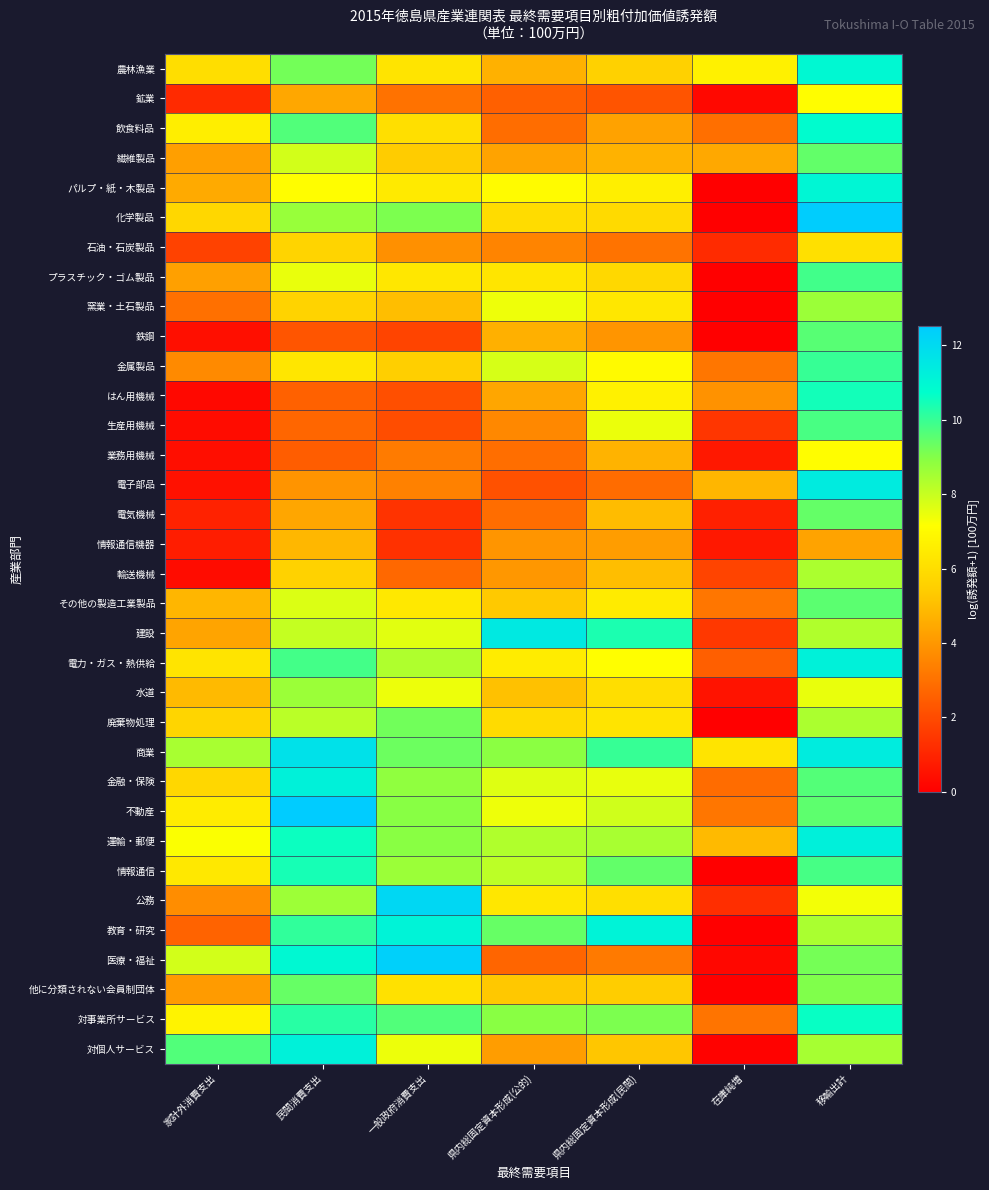

Reading left to right, transcribe all the data shown in this chart.

農林漁業: 家計外消費支出=6.0	民間消費支出=9.2	一般政府消費支出=6.2	県内総固定資本形成(公的)=4.7	県内総固定資本形成(民間)=5.6	在庫純増=6.7	移輸出計=11.0
鉱業: 家計外消費支出=1.1	民間消費支出=4.4	一般政府消費支出=3.0	県内総固定資本形成(公的)=2.6	県内総固定資本形成(民間)=2.2	在庫純増=0.2	移輸出計=7.1
飲食料品: 家計外消費支出=6.6	民間消費支出=9.7	一般政府消費支出=6.1	県内総固定資本形成(公的)=2.9	県内総固定資本形成(民間)=4.3	在庫純増=2.9	移輸出計=10.8
繊維製品: 家計外消費支出=4.2	民間消費支出=7.8	一般政府消費支出=5.4	県内総固定資本形成(公的)=4.3	県内総固定資本形成(民間)=4.7	在庫純増=4.4	移輸出計=9.4
パルプ・紙・木製品: 家計外消費支出=4.5	民間消費支出=7.1	一般政府消費支出=6.4	県内総固定資本形成(公的)=7.0	県内総固定資本形成(民間)=6.6	在庫純増=0.0	移輸出計=11.0
化学製品: 家計外消費支出=5.8	民間消費支出=8.7	一般政府消費支出=9.1	県内総固定資本形成(公的)=5.9	県内総固定資本形成(民間)=5.9	在庫純増=0.0	移輸出計=12.5
石油・石炭製品: 家計外消費支出=1.7	民間消費支出=5.7	一般政府消費支出=3.8	県内総固定資本形成(公的)=3.5	県内総固定資本形成(民間)=3.0	在庫純増=1.2	移輸出計=6.1
プラスチック・ゴム製品: 家計外消費支出=4.2	民間消費支出=7.5	一般政府消費支出=6.3	県内総固定資本形成(公的)=6.3	県内総固定資本形成(民間)=5.8	在庫純増=0.0	移輸出計=9.9
窯業・土石製品: 家計外消費支出=3.0	民間消費支出=5.6	一般政府消費支出=5.0	県内総固定資本形成(公的)=7.4	県内総固定資本形成(民間)=6.3	在庫純増=0.0	移輸出計=8.7
鉄鋼: 家計外消費支出=0.4	民間消費支出=2.3	一般政府消費支出=1.8	県内総固定資本形成(公的)=4.6	県内総固定資本形成(民間)=4.0	在庫純増=0.0	移輸出計=9.6
金属製品: 家計外消費支出=3.7	民間消費支出=6.3	一般政府消費支出=5.5	県内総固定資本形成(公的)=7.8	県内総固定資本形成(民間)=7.0	在庫純増=3.1	移輸出計=10.0
はん用機械: 家計外消費支出=0.2	民間消費支出=2.6	一般政府消費支出=2.1	県内総固定資本形成(公的)=4.4	県内総固定資本形成(民間)=6.7	在庫純増=3.9	移輸出計=10.5
生産用機械: 家計外消費支出=0.3	民間消費支出=2.7	一般政府消費支出=2.0	県内総固定資本形成(公的)=3.6	県内総固定資本形成(民間)=7.5	在庫純増=1.4	移輸出計=9.8
業務用機械: 家計外消費支出=0.4	民間消費支出=2.4	一般政府消費支出=3.3	県内総固定資本形成(公的)=2.9	県内総固定資本形成(民間)=4.7	在庫純増=0.6	移輸出計=7.1
電子部品: 家計外消費支出=0.5	民間消費支出=3.9	一般政府消費支出=3.4	県内総固定資本形成(公的)=2.2	県内総固定資本形成(民間)=2.9	在庫純増=4.8	移輸出計=11.4
電気機械: 家計外消費支出=0.9	民間消費支出=4.4	一般政府消費支出=1.3	県内総固定資本形成(公的)=2.9	県内総固定資本形成(民間)=4.9	在庫純増=0.9	移輸出計=9.4
情報通信機器: 家計外消費支出=0.8	民間消費支出=4.8	一般政府消費支出=1.3	県内総固定資本形成(公的)=3.9	県内総固定資本形成(民間)=4.1	在庫純増=0.6	移輸出計=4.3
輸送機械: 家計外消費支出=0.3	民間消費支出=5.6	一般政府消費支出=2.8	県内総固定資本形成(公的)=4.0	県内総固定資本形成(民間)=5.0	在庫純増=1.8	移輸出計=8.4
その他の製造工業製品: 家計外消費支出=4.8	民間消費支出=7.7	一般政府消費支出=6.4	県内総固定資本形成(公的)=5.3	県内総固定資本形成(民間)=6.5	在庫純増=3.1	移輸出計=9.5
建設: 家計外消費支出=4.3	民間消費支出=8.0	一般政府消費支出=7.6	県内総固定資本形成(公的)=11.5	県内総固定資本形成(民間)=10.4	在庫純増=1.5	移輸出計=8.3
電力・ガス・熱供給: 家計外消費支出=6.2	民間消費支出=9.8	一般政府消費支出=8.4	県内総固定資本形成(公的)=6.5	県内総固定資本形成(民間)=7.1	在庫純増=2.5	移輸出計=11.2
水道: 家計外消費支出=4.9	民間消費支出=8.6	一般政府消費支出=7.4	県内総固定資本形成(公的)=5.1	県内総固定資本形成(民間)=6.0	在庫純増=0.5	移輸出計=7.5
廃棄物処理: 家計外消費支出=5.7	民間消費支出=8.2	一般政府消費支出=9.2	県内総固定資本形成(公的)=5.9	県内総固定資本形成(民間)=6.2	在庫純増=0.0	移輸出計=8.4
商業: 家計外消費支出=8.5	民間消費支出=11.8	一般政府消費支出=9.3	県内総固定資本形成(公的)=8.9	県内総固定資本形成(民間)=10.0	在庫純増=6.2	移輸出計=11.4
金融・保険: 家計外消費支出=5.8	民間消費支出=11.2	一般政府消費支出=8.8	県内総固定資本形成(公的)=7.6	県内総固定資本形成(民間)=7.5	在庫純増=2.9	移輸出計=9.6
不動産: 家計外消費支出=6.5	民間消費支出=12.5	一般政府消費支出=8.9	県内総固定資本形成(公的)=7.4	県内総固定資本形成(民間)=7.9	在庫純増=3.1	移輸出計=9.5
運輸・郵便: 家計外消費支出=7.2	民間消費支出=10.6	一般政府消費支出=8.9	県内総固定資本形成(公的)=8.3	県内総固定資本形成(民間)=8.5	在庫純増=4.9	移輸出計=11.2
情報通信: 家計外消費支出=6.4	民間消費支出=10.4	一般政府消費支出=8.6	県内総固定資本形成(公的)=8.2	県内総固定資本形成(民間)=9.4	在庫純増=0.0	移輸出計=9.8
公務: 家計外消費支出=3.7	民間消費支出=8.6	一般政府消費支出=12.1	県内総固定資本形成(公的)=6.3	県内総固定資本形成(民間)=6.1	在庫純増=1.2	移輸出計=7.3
教育・研究: 家計外消費支出=2.6	民間消費支出=10.1	一般政府消費支出=11.1	県内総固定資本形成(公的)=9.4	県内総固定資本形成(民間)=11.1	在庫純増=0.0	移輸出計=8.4
医療・福祉: 家計外消費支出=7.8	民間消費支出=11.0	一般政府消費支出=12.4	県内総固定資本形成(公的)=2.7	県内総固定資本形成(民間)=3.2	在庫純増=0.2	移輸出計=9.2
他に分類されない会員制団体: 家計外消費支出=4.1	民間消費支出=9.4	一般政府消費支出=6.1	県内総固定資本形成(公的)=5.3	県内総固定資本形成(民間)=5.4	在庫純増=0.0	移輸出計=9.0
対事業所サービス: 家計外消費支出=6.7	民間消費支出=10.2	一般政府消費支出=9.6	県内総固定資本形成(公的)=8.9	県内総固定資本形成(民間)=9.1	在庫純増=3.1	移輸出計=10.6
対個人サービス: 家計外消費支出=9.6	民間消費支出=11.2	一般政府消費支出=7.4	県内総固定資本形成(公的)=4.1	県内総固定資本形成(民間)=5.2	在庫純増=0.1	移輸出計=8.5